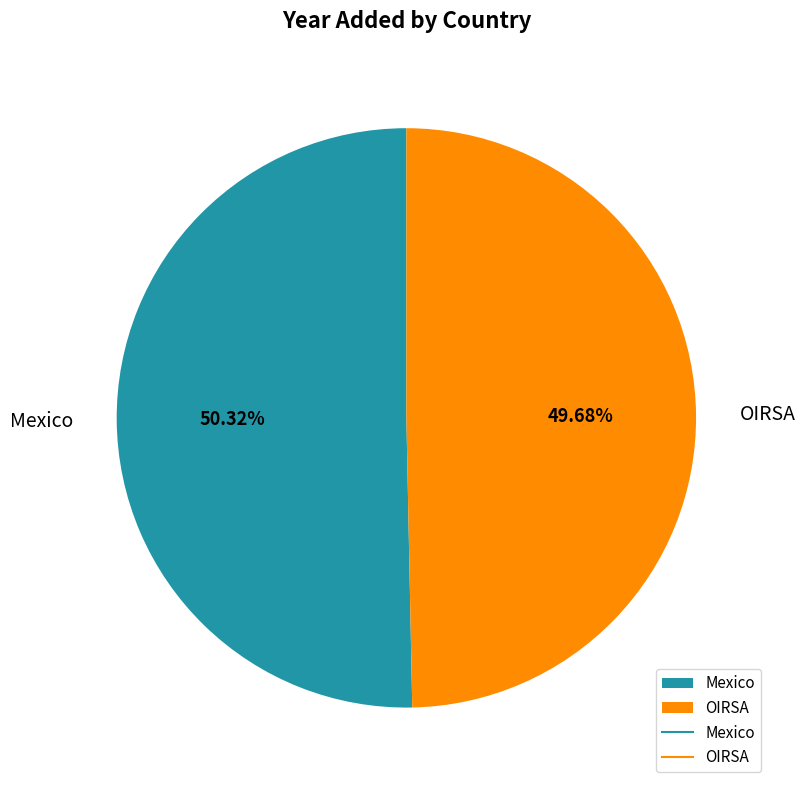

Approximately how many times larger is the value at OIRSA compared to Mexico?

1.0